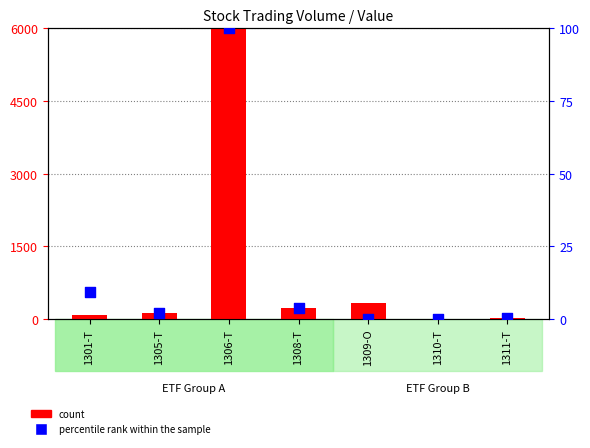

Which series reaches the maximum Y coordinate?

count